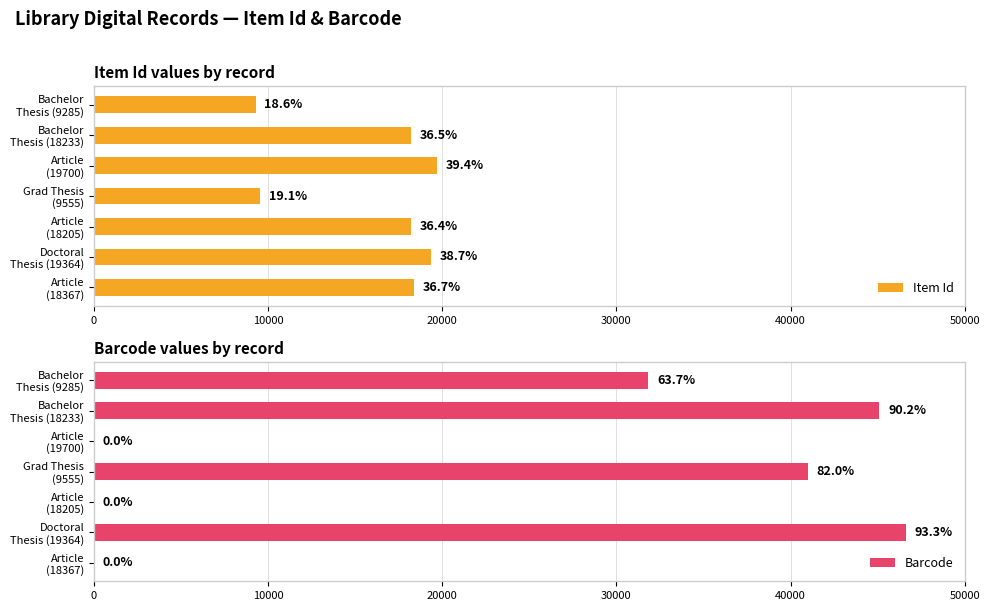

How many groups of bars are there?

7